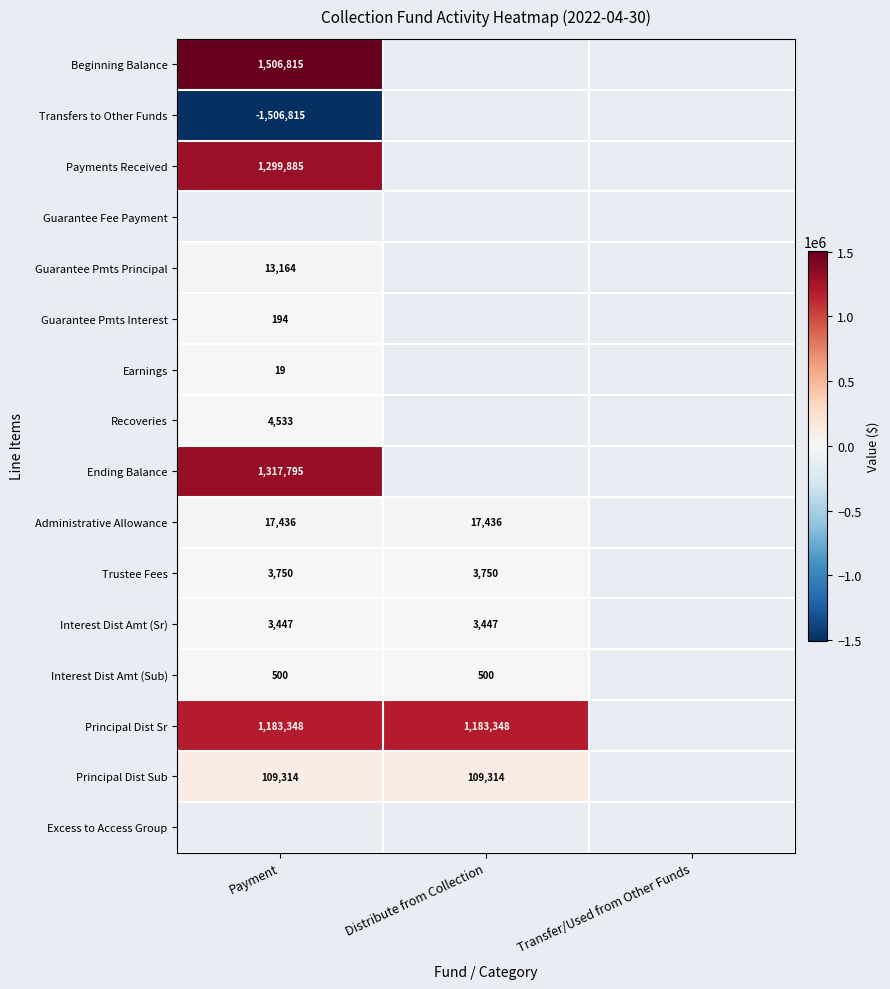

Is the value of Principal Dist Sub at Payment greater than the value of Recoveries at Payment?

Yes